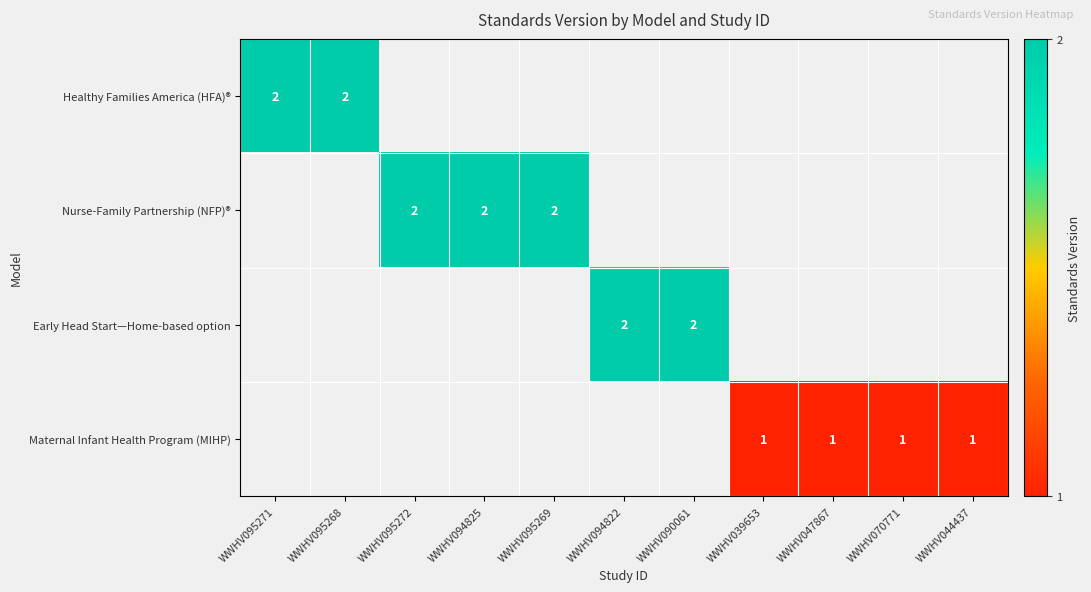

Is it true that Maternal Infant Health Program (MIHP) equals 0.6 at WWHV070771?

False